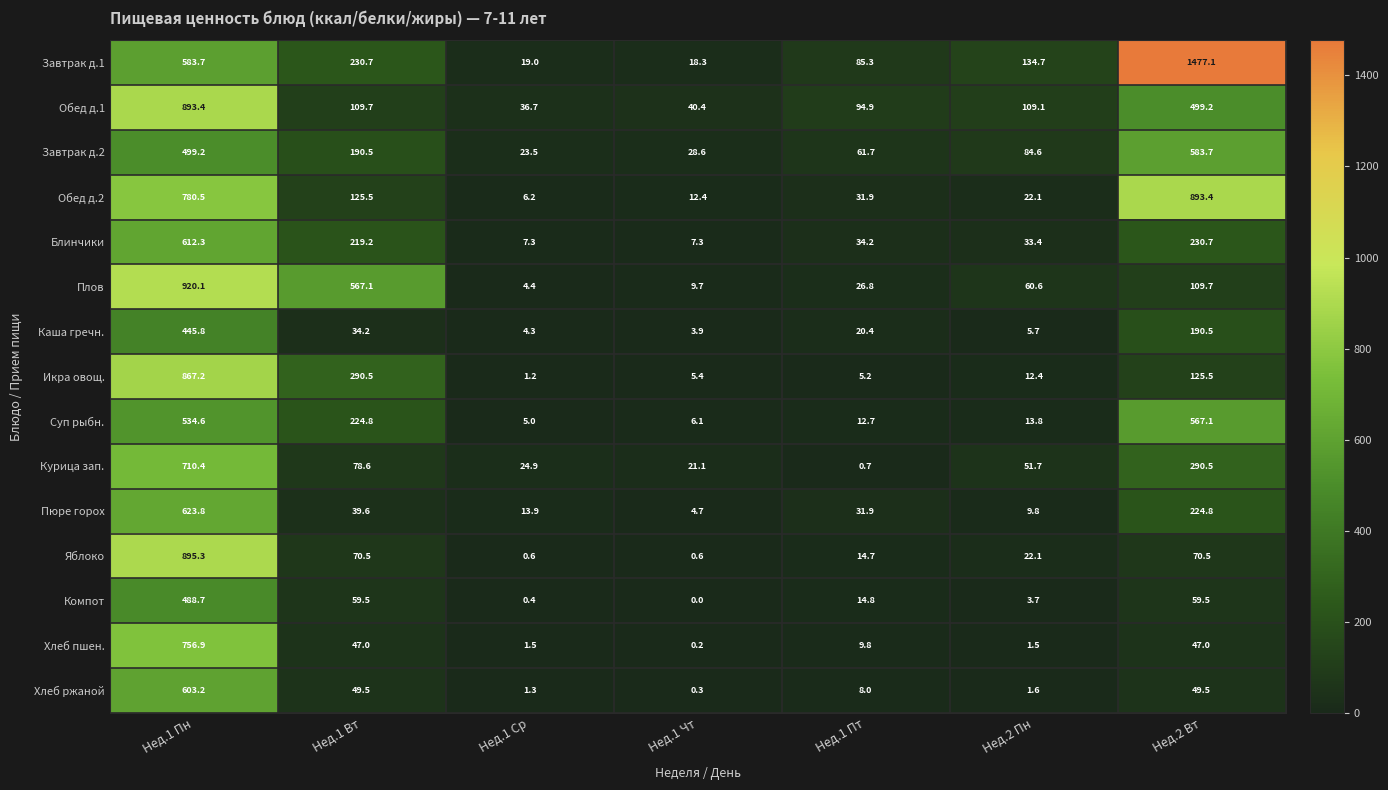

Rank the categories by Завтрак д.1 value from lowest to highest.

Нед.1 Чт, Нед.1 Ср, Нед.1 Пт, Нед.2 Пн, Нед.1 Вт, Нед.1 Пн, Нед.2 Вт